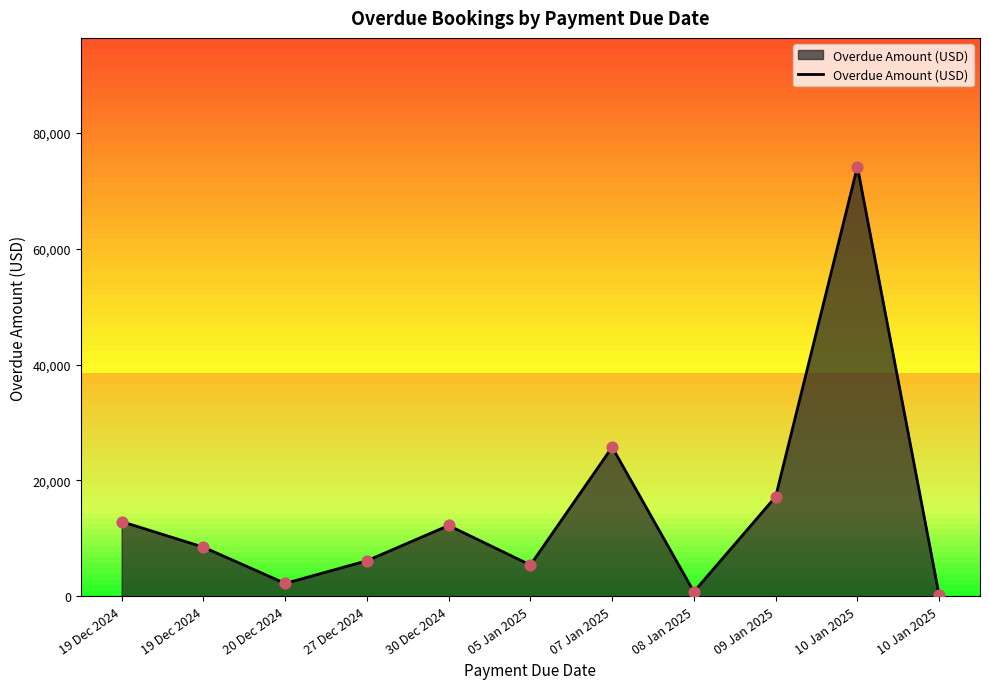

Which has a higher value, 19 Dec 2024 or 27 Dec 2024?

19 Dec 2024